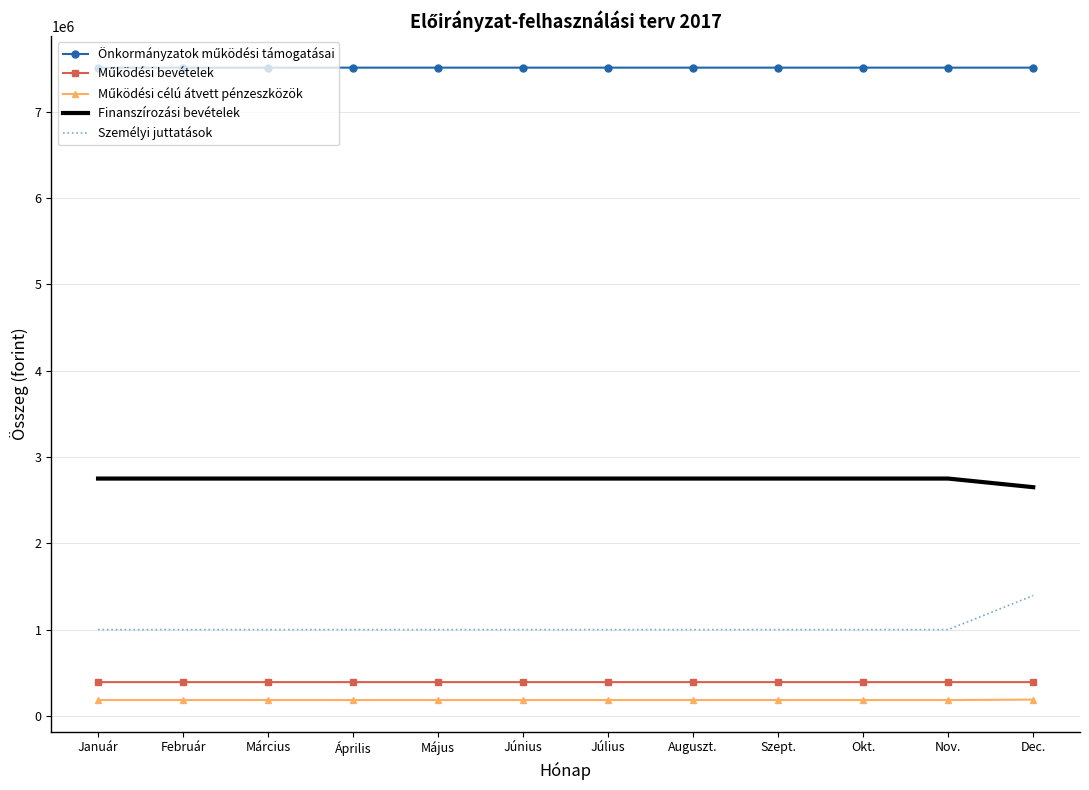

The value of Személyi juttatások at Okt. is 1000000. True or false?

True